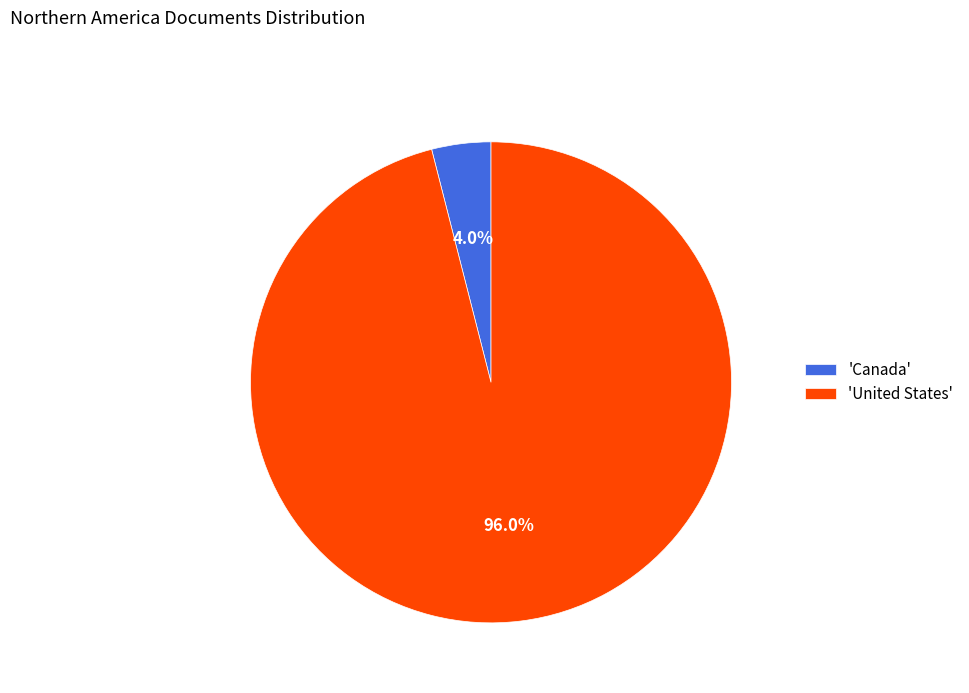

Does 'United States' represent more than half of the total?

Yes